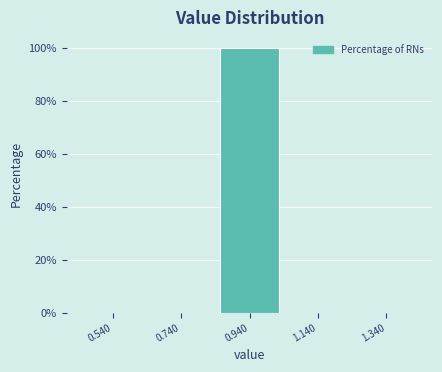

Reading left to right, list all the values displayed in this chart.

0.540=0	0.740=0	0.940=100	1.140=0	1.340=0